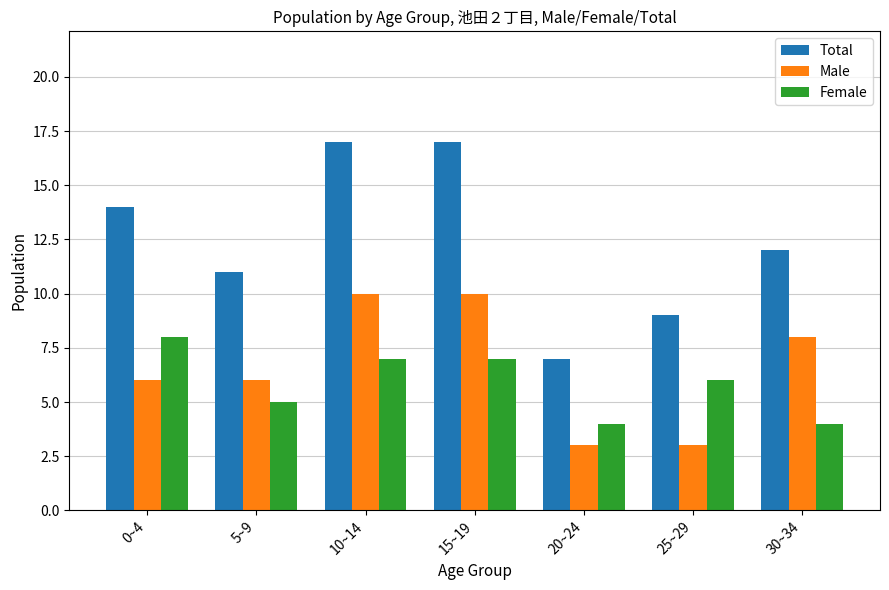

What is the total value across all series at 25~29?

18